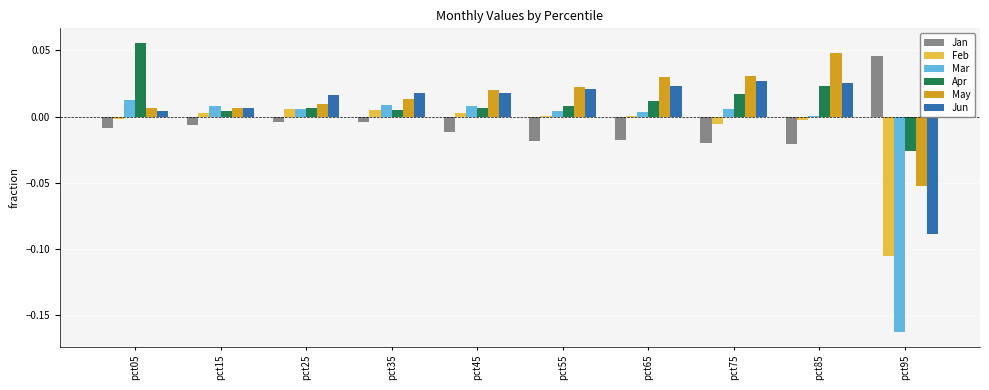

Is the value of Jun at pct65 greater than the value of May at pct05?

Yes